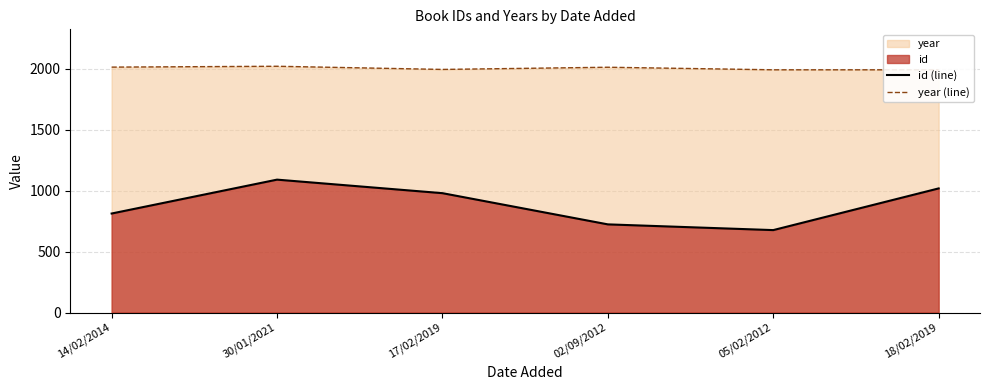

At which category does the chart reach its peak across all series?

30/01/2021